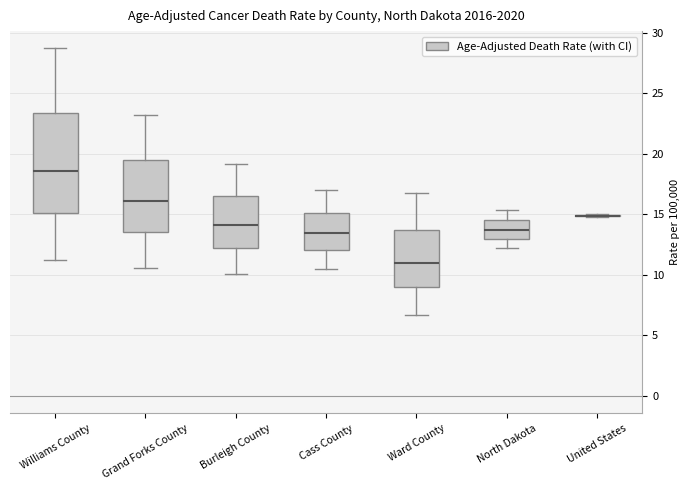

Which box is the tallest, from its lower edge to its upper edge?

Williams County